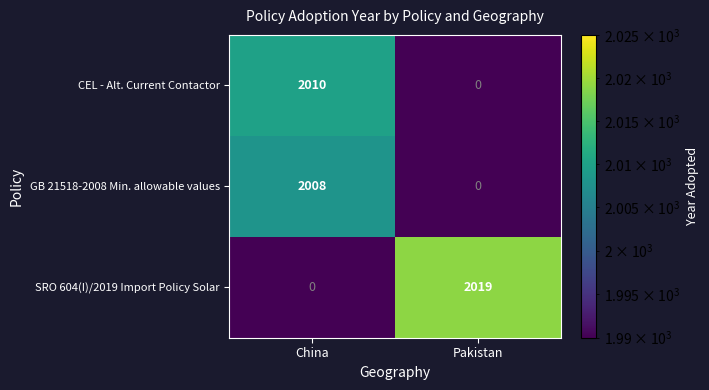

At how many categories does at least one series exceed 1723?

2